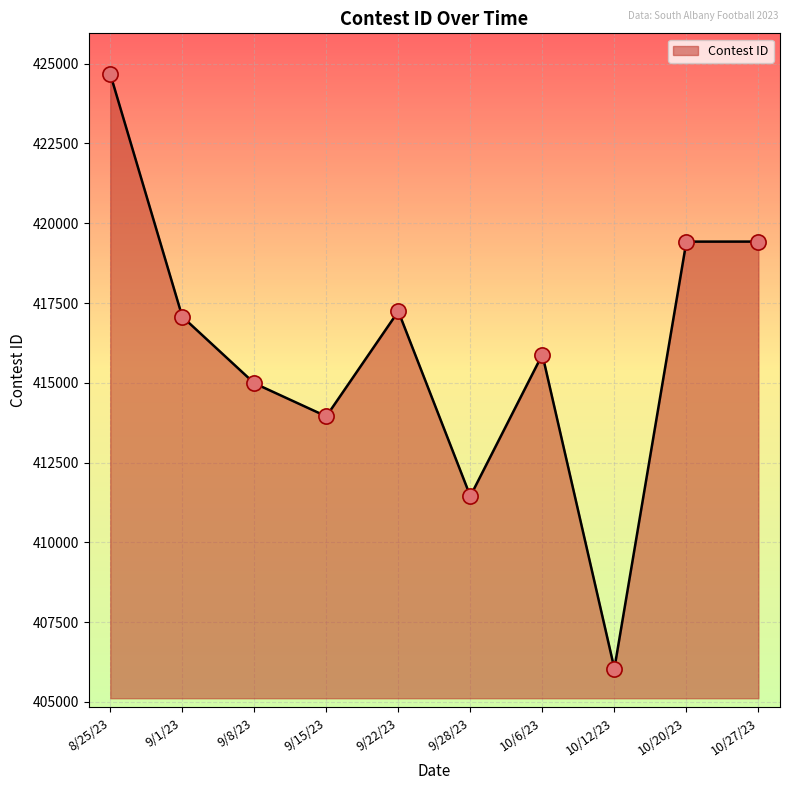

What is the change in value from 10/12/23 to 10/20/23?

+13378